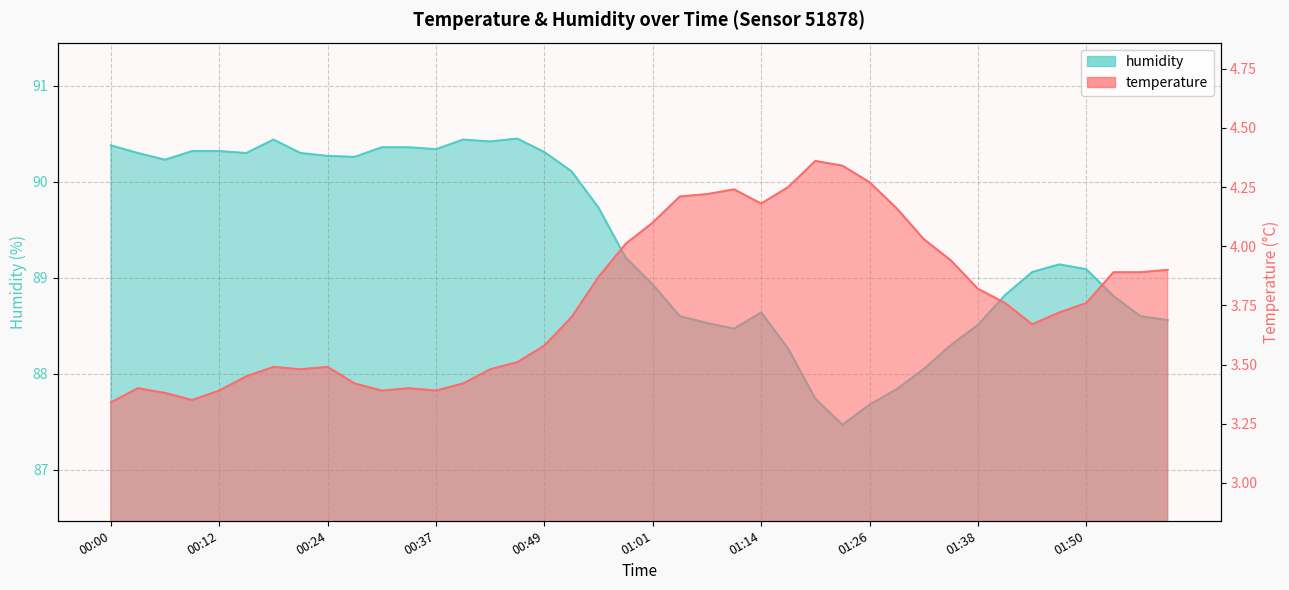

At how many categories does at least one series exceed 48?

40